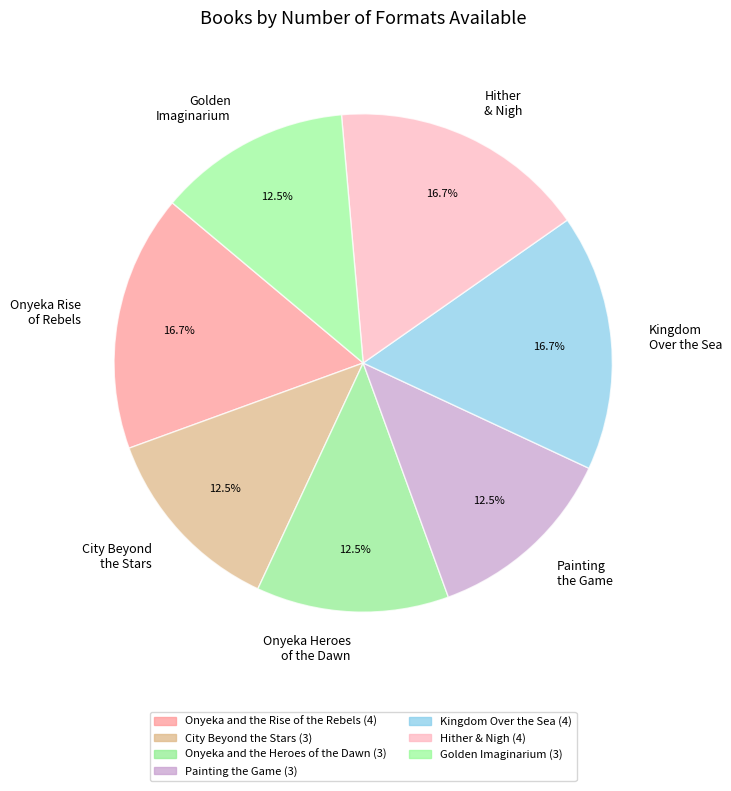

Does City Beyond the Stars account for over 50% of the chart?

No